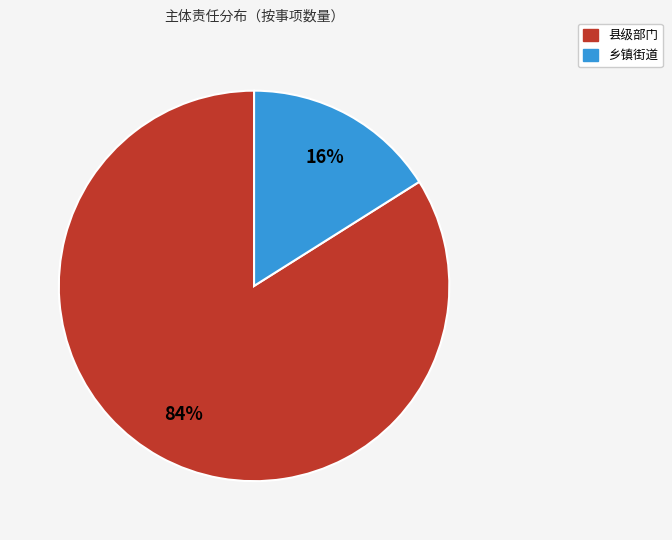

Does 乡镇街道 account for over 50% of the chart?

No